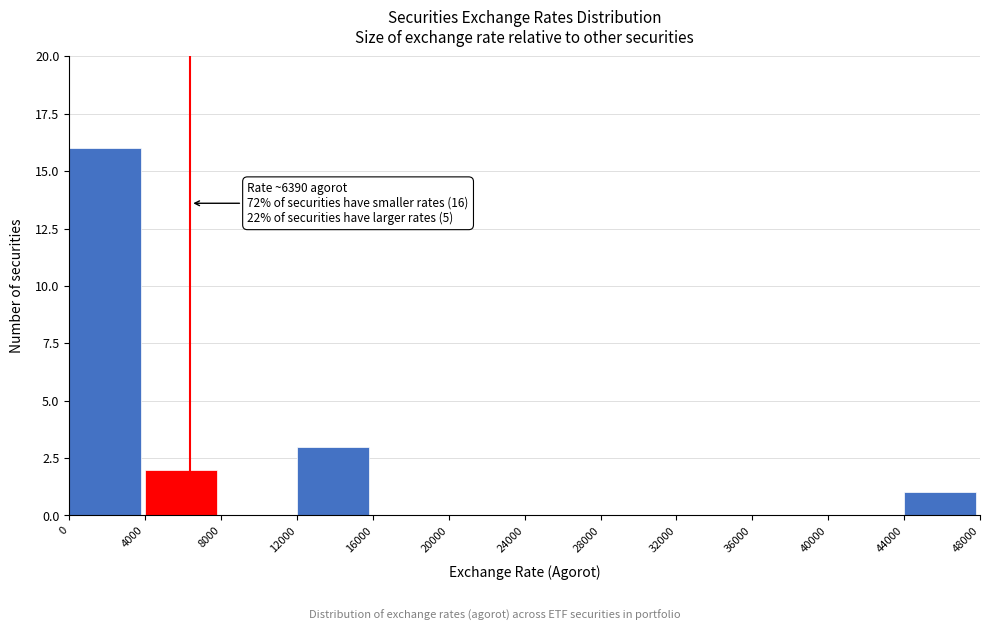

Which range on the x-axis has the tallest bar?

0 to 4000